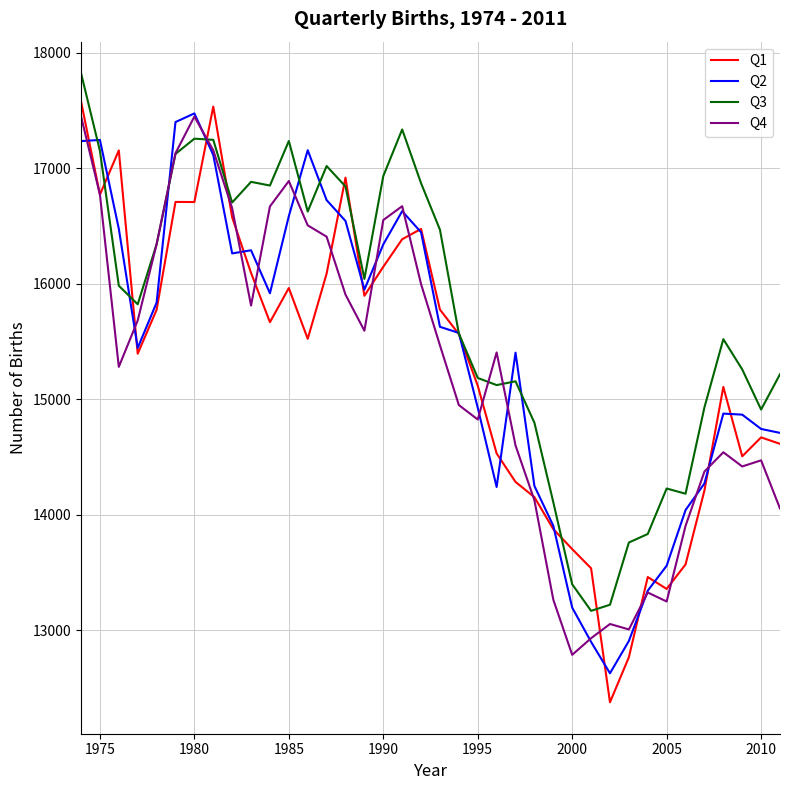

Which series has the widest spread of values?

Q1